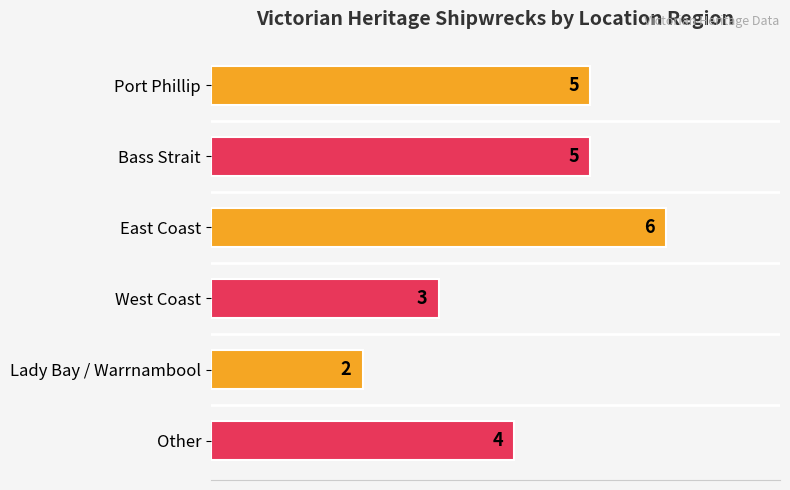

What is the difference between the maximum and second lowest values?

3